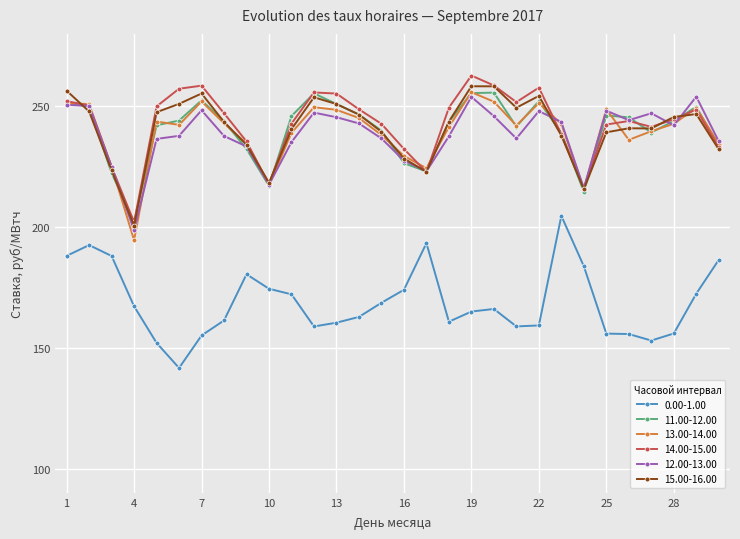

True or false: 0.00-1.00 has more than 0 interior local peaks.

True